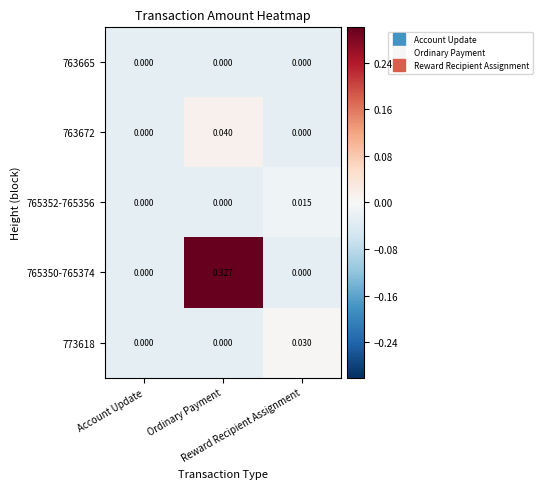

Which has a higher value, Reward Recipient Assignment or Ordinary Payment?

Reward Recipient Assignment